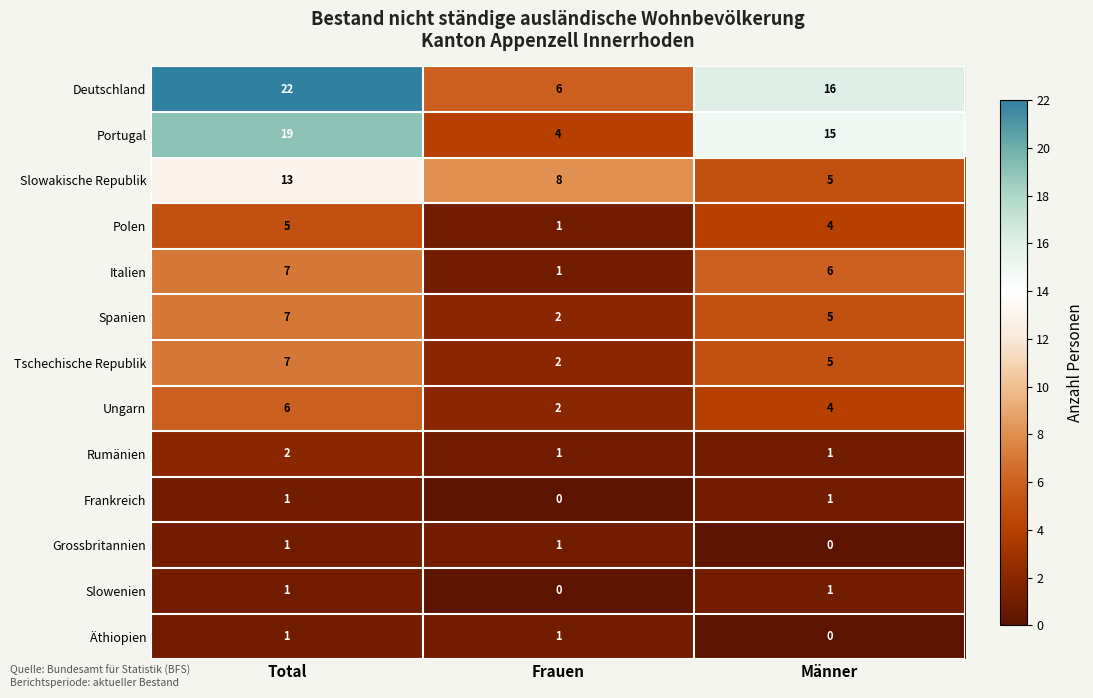

How many series are shown in this chart?

13